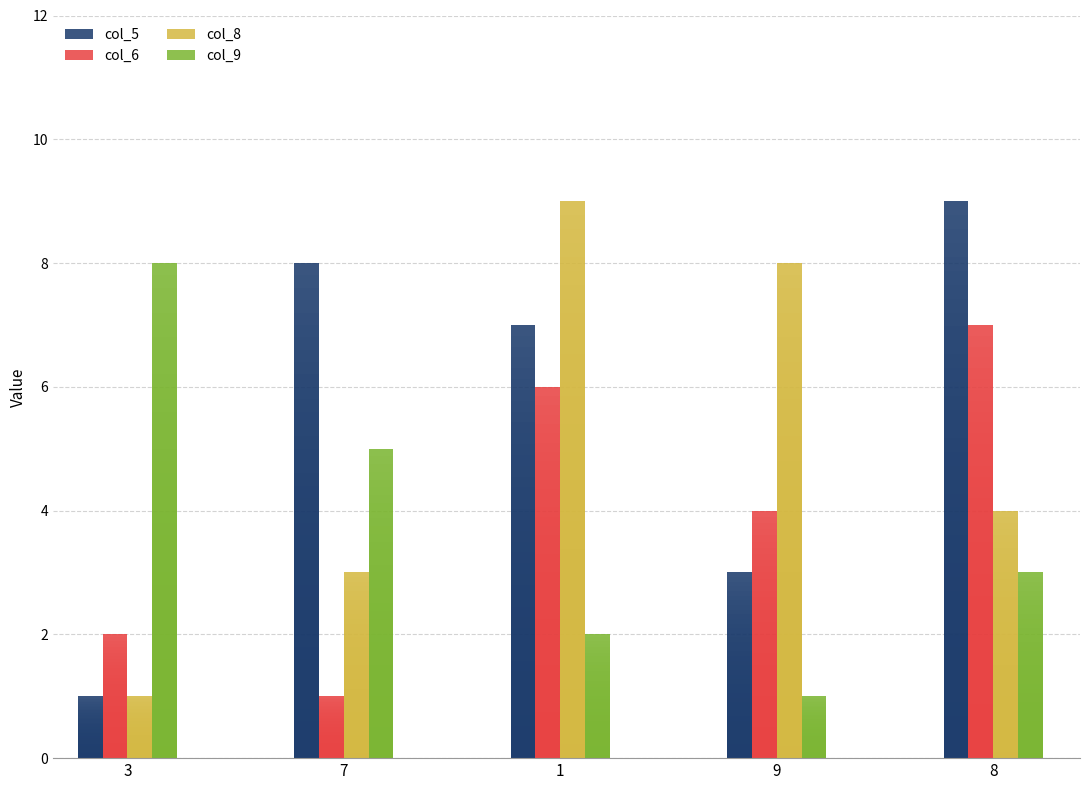

Count the number of categories in the chart.

5